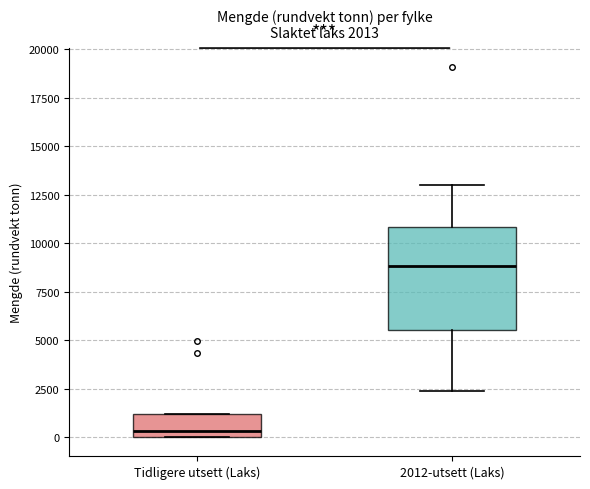

Which box is the tallest, from its lower edge to its upper edge?

2012-utsett (Laks)